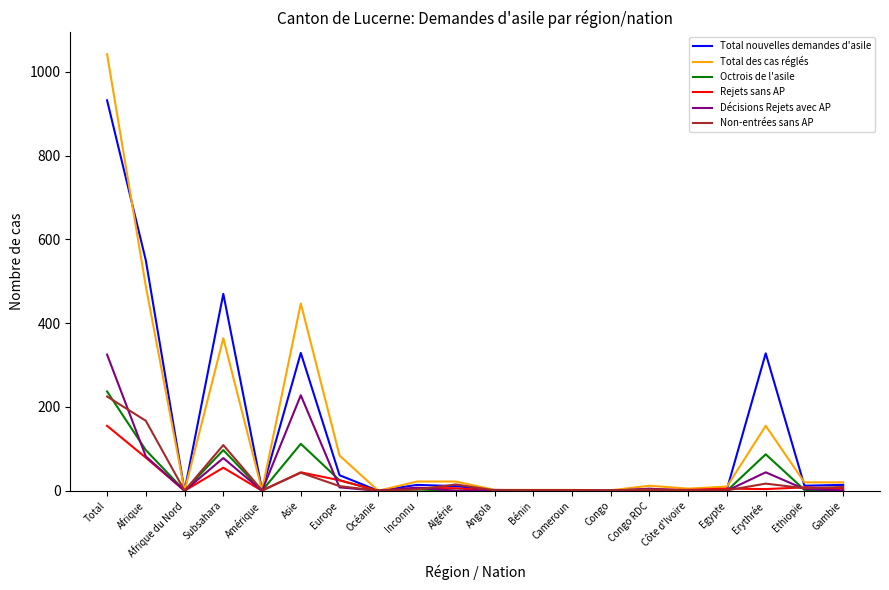

What is the difference between the highest and lowest values at Bénin?

2